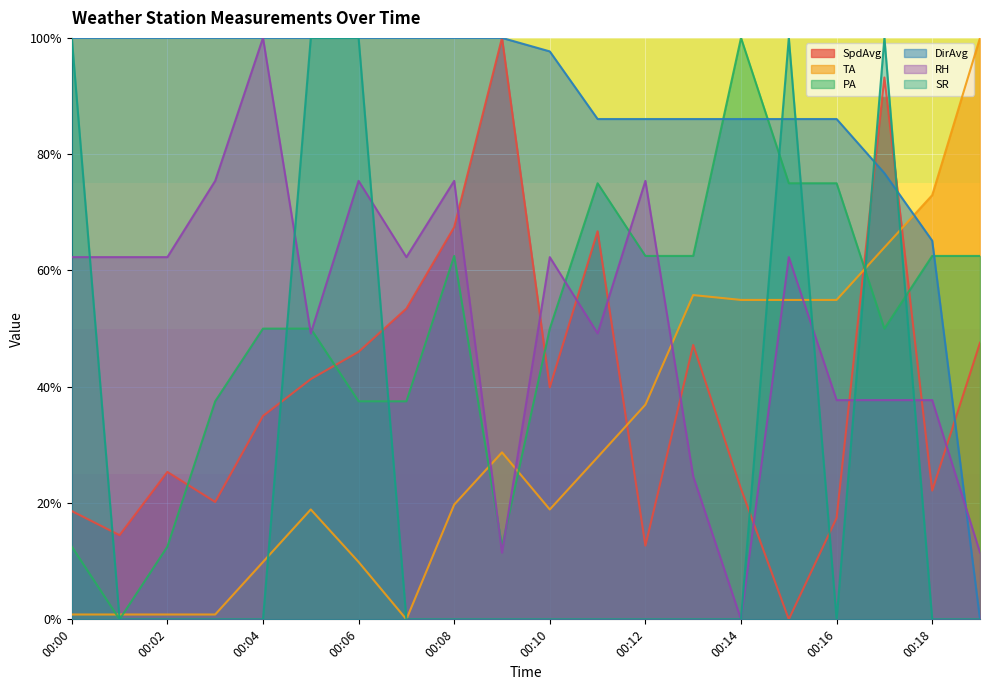

In RH, how many points are lower than both neighbors (excluding endpoints)?

5